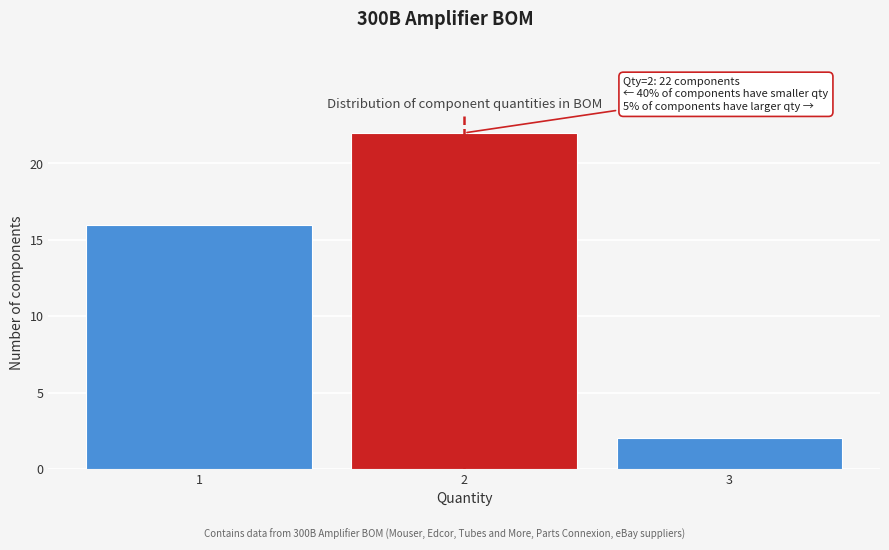

Reading left to right, extract all data points from this chart.

16	22	2